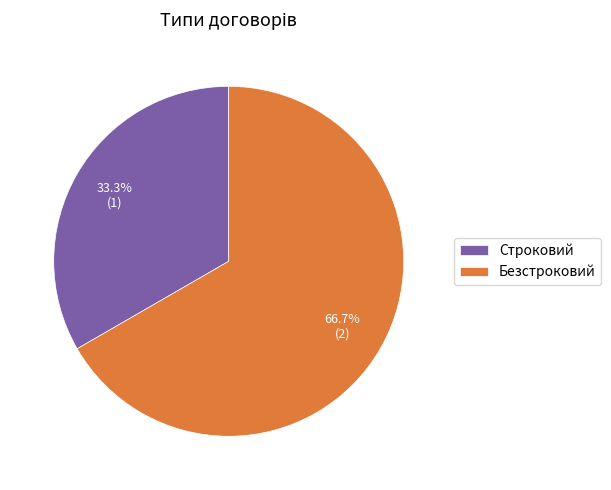

To the nearest percent, what is the difference between the largest and smallest slice percentages?

33%